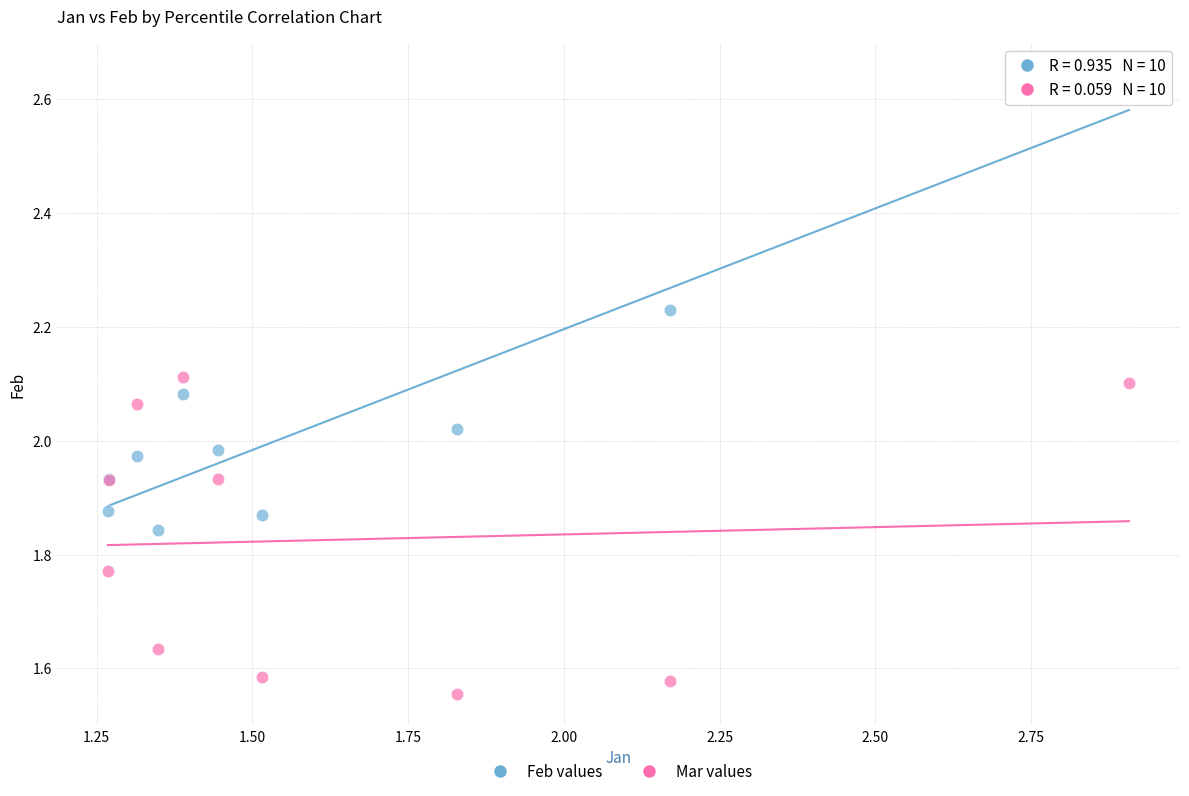

Which series contains the highest Y value?

Feb values